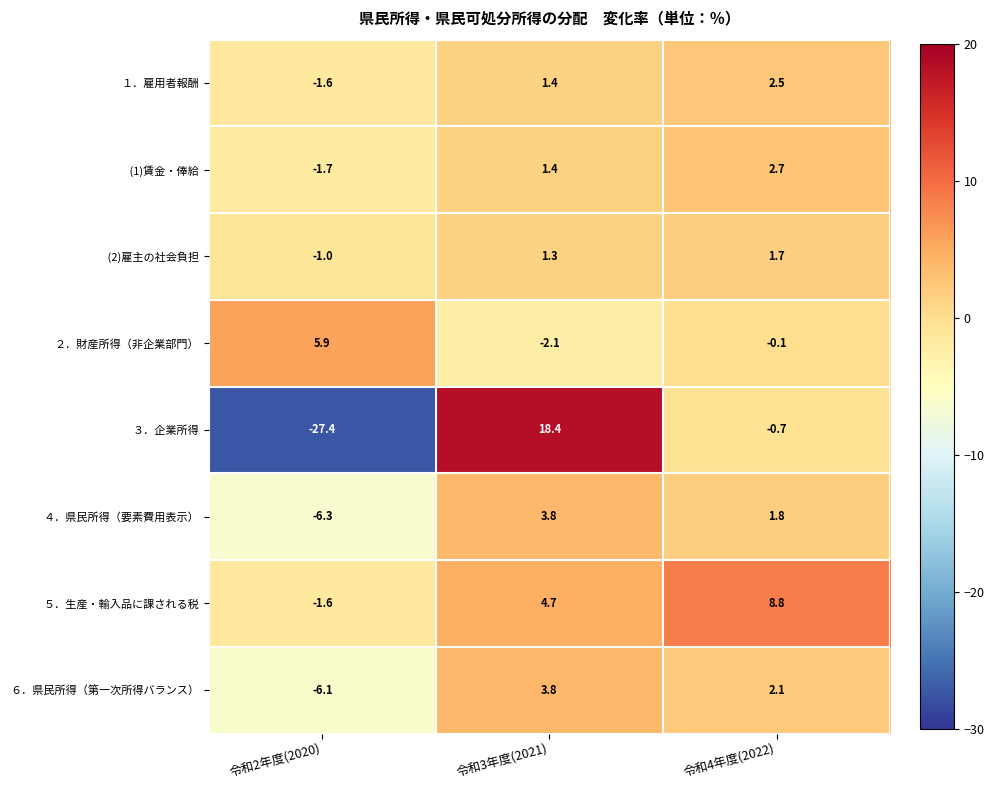

Which label corresponds to the smallest value in the chart?

令和2年度(2020)